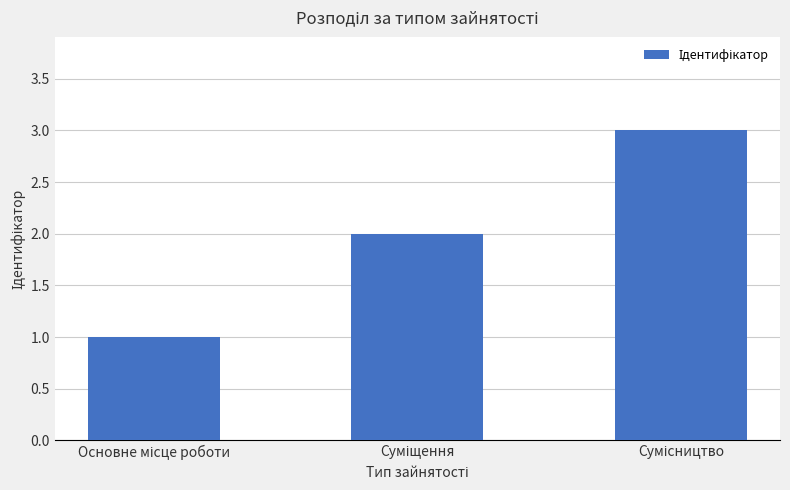

What is the sum of all values?

6